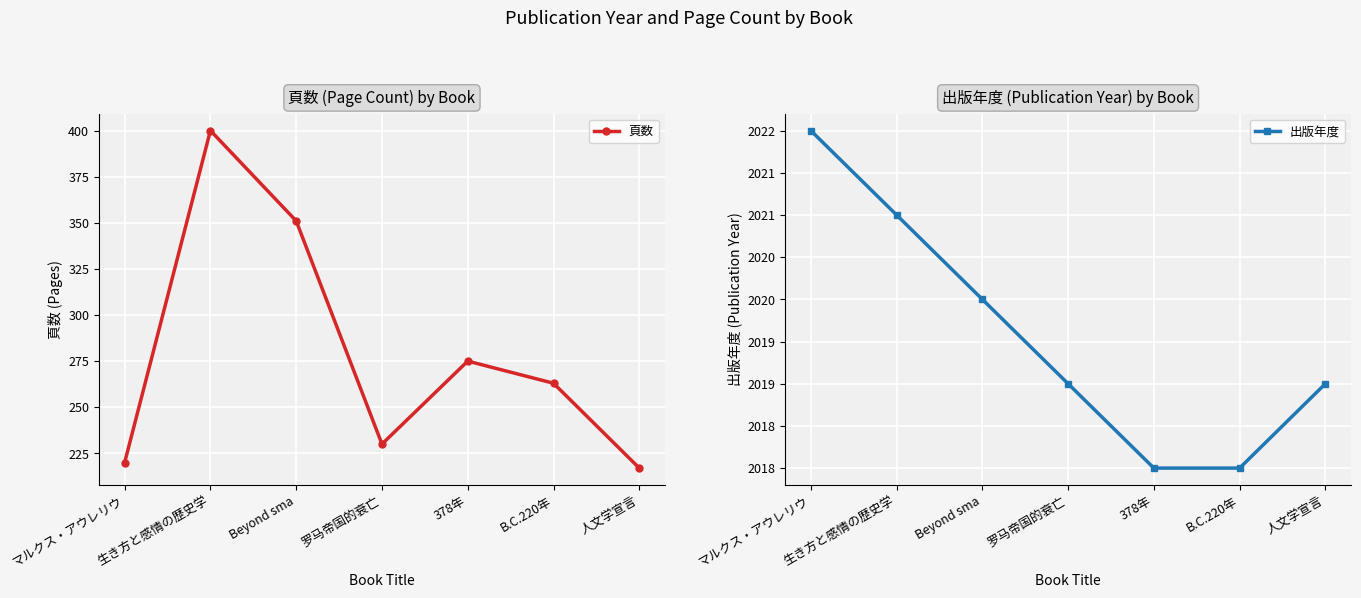

How many data points in 出版年度 are less than 2019?

2